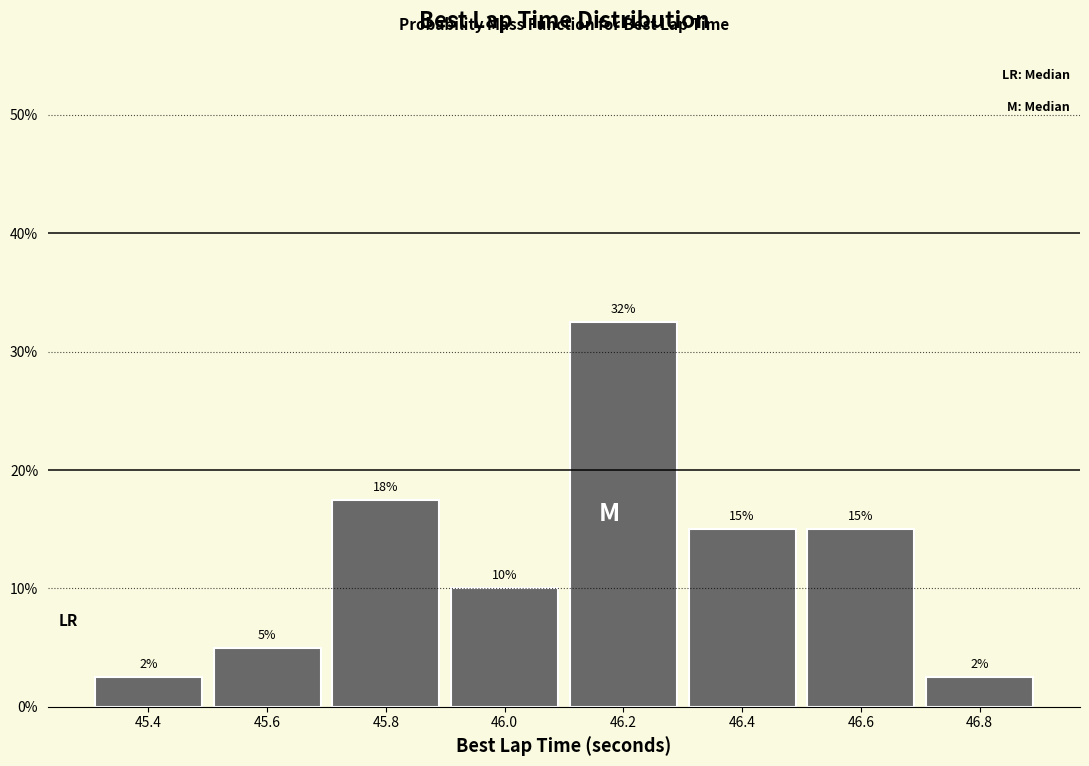

Over which range of the x-axis is the bar tallest?

46.1 to 46.3